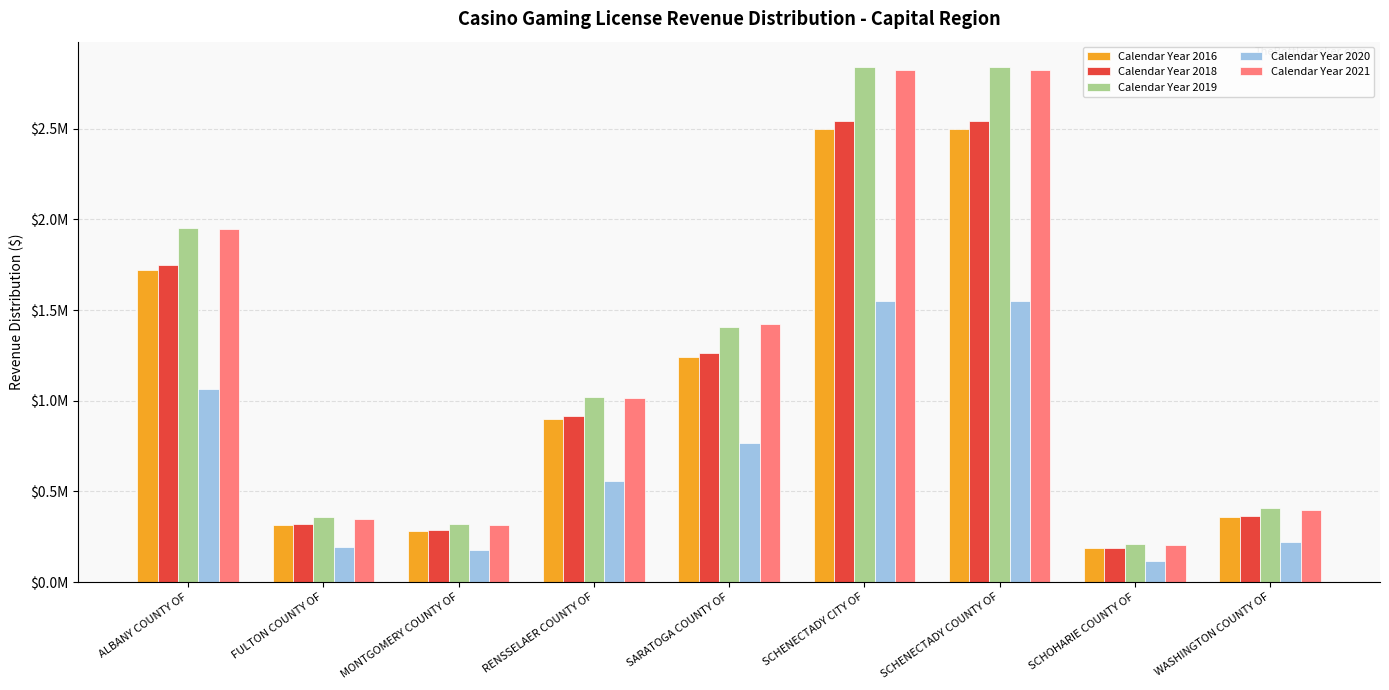

What is the difference between the maximum and minimum values in the Calendar Year 2018 series?

2356635.0